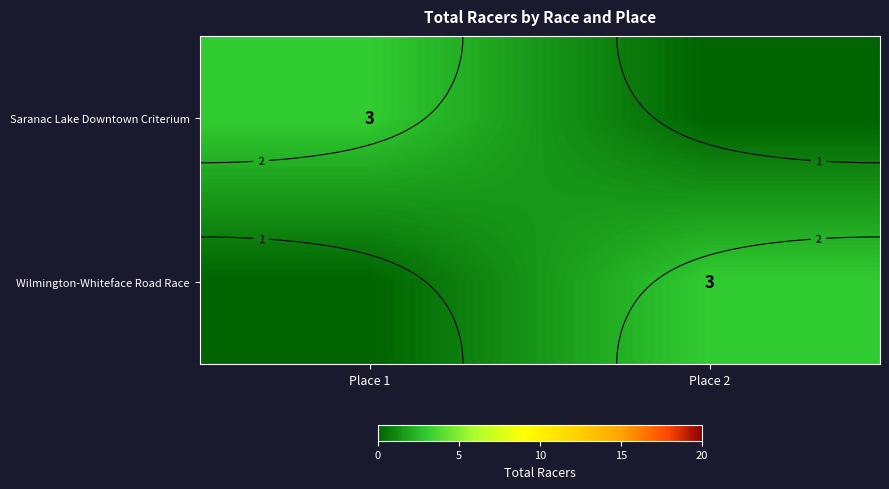

What is the difference between the maximum and minimum values in the Saranac Lake Downtown Criterium series?

3